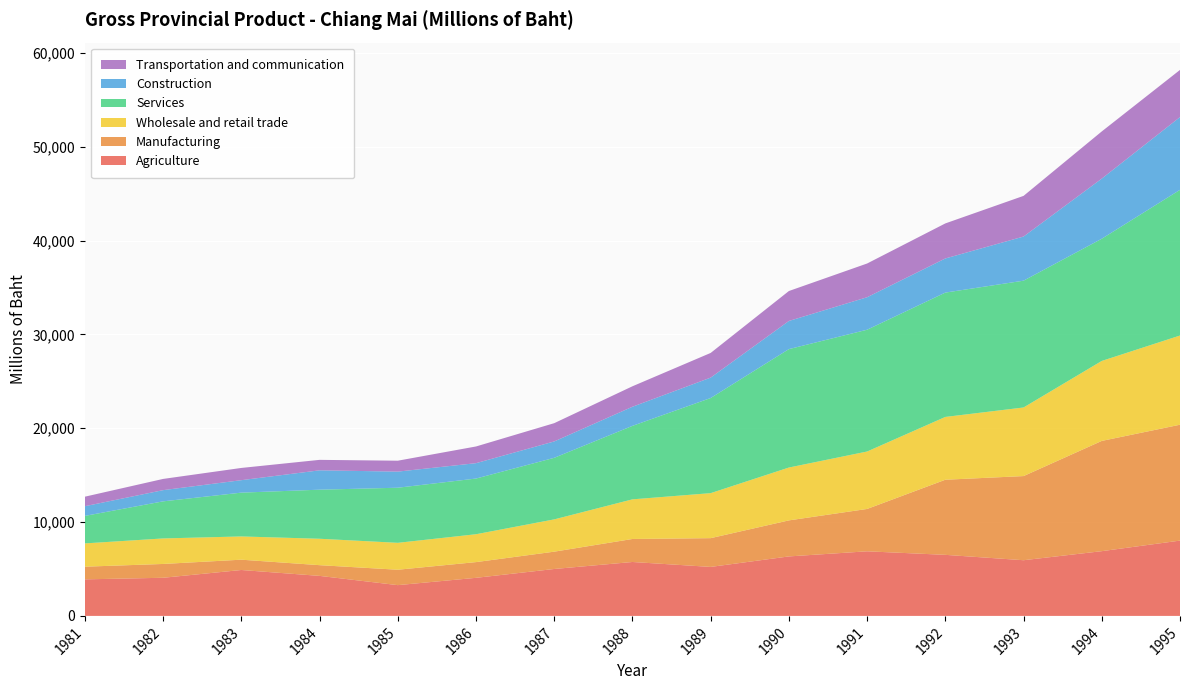

Reading left to right, extract all data points from this chart.

Agriculture: 3895.0	4064.0	4892.0	4265.0	3279.0	4058.0	5000.0	5746.0	5220.8	6339.3	6883.9	6507.4	5934.1	6899.0	8025.1
Manufacturing: 1350.0	1472.0	1099.0	1142.0	1641.0	1675.0	1846.0	2452.0	3065.5	3840.4	4514.2	8004.6	8968.0	11751.0	12350.0
Wholesale and retail trade: 2482.0	2720.0	2478.0	2815.0	2869.0	2971.0	3441.0	4224.0	4797.0	5633.0	6122.0	6694.0	7310.7	8523.9	9506.5
Services: 2932.0	3953.0	4668.0	5230.0	5872.0	5935.0	6562.0	7832.0	10138.0	12621.0	12980.0	13252.0	13514.7	13024.3	15527.9
Construction: 1032.0	1194.0	1328.0	2063.0	1717.0	1638.0	1745.0	2037.0	2174.0	2999.1	3462.1	3636.9	4703.4	6407.0	7753.0
Transportation and communication: 1015.0	1196.0	1304.0	1116.0	1163.0	1780.0	1947.0	2181.0	2631.0	3192.0	3595.5	3735.3	4334.0	5029.2	5026.5